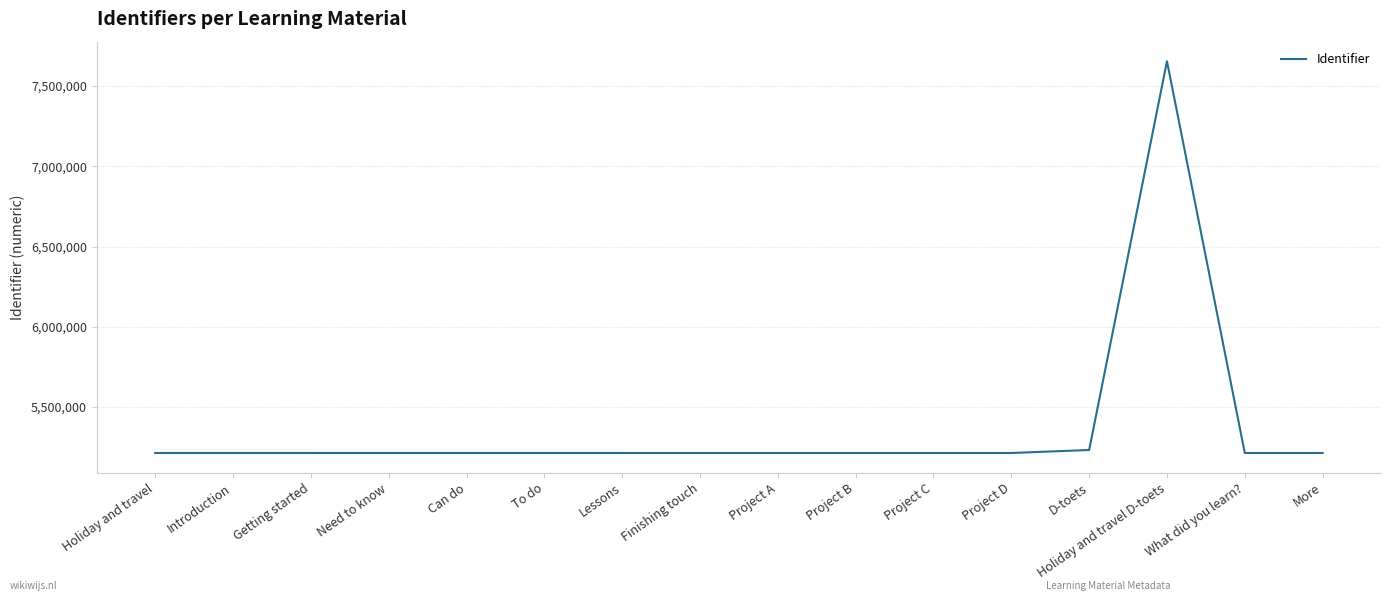

Count the number of data series in this chart.

1